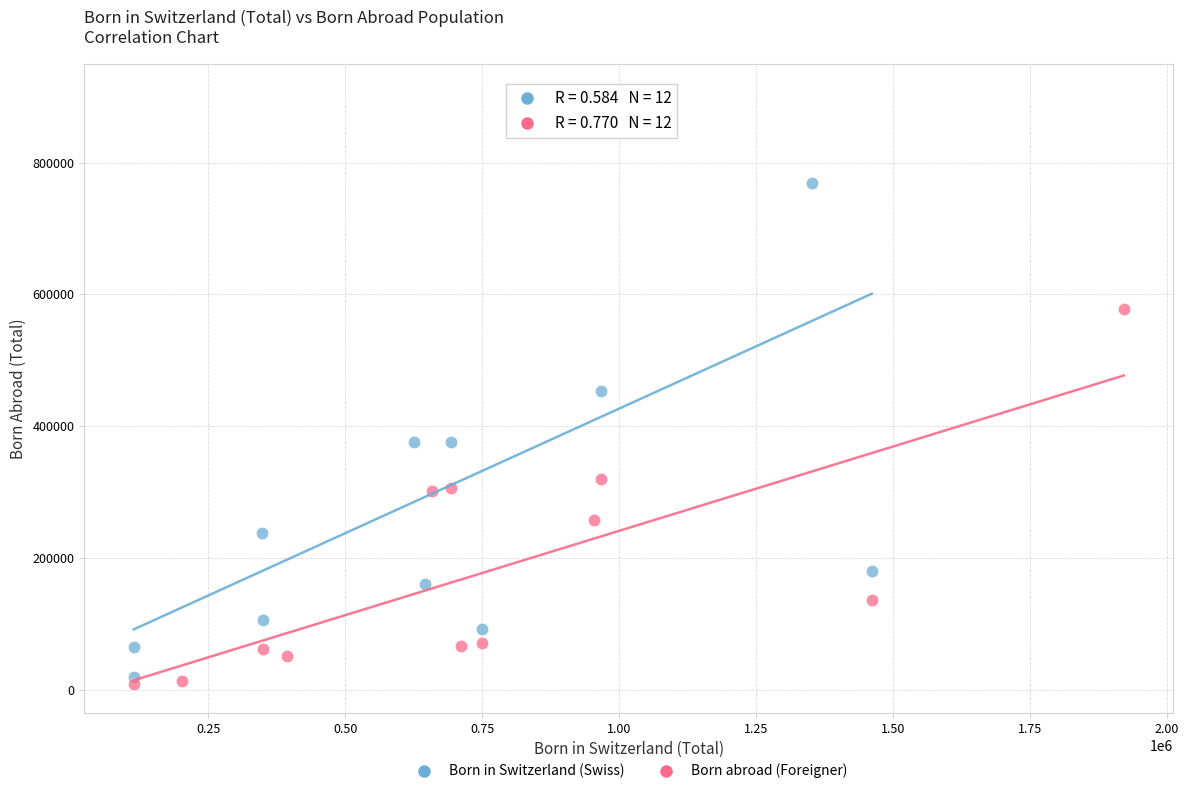

Which series reaches the maximum Y coordinate?

Born in Switzerland (Swiss)